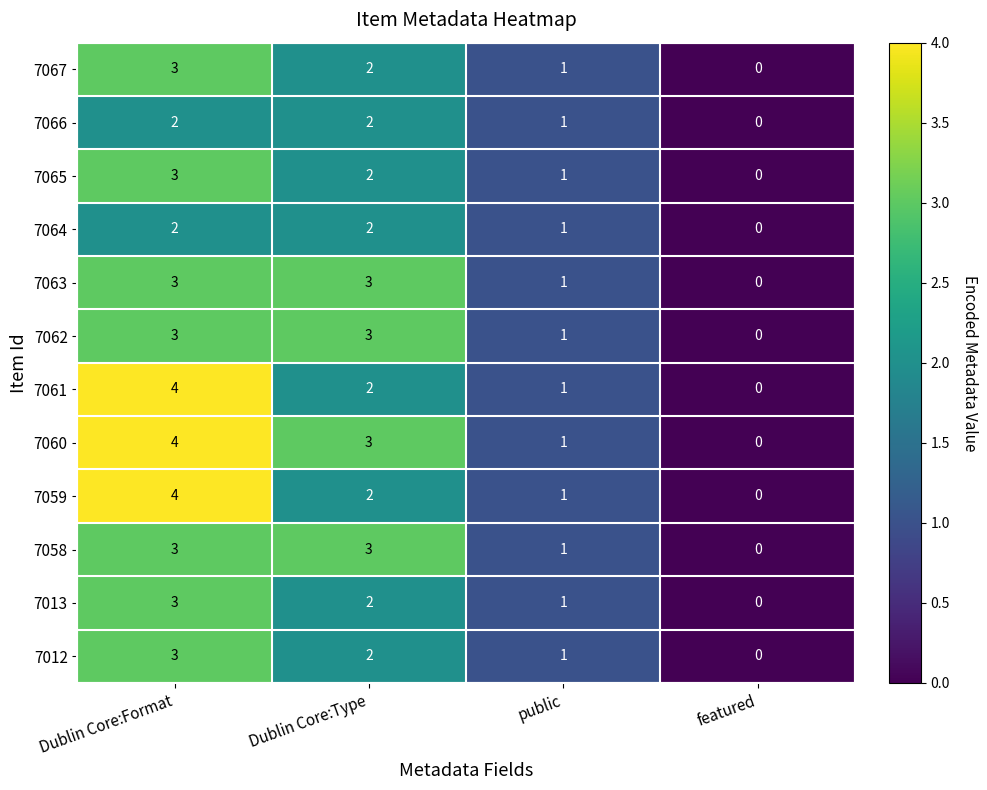

The value of 7066 at featured is 0. True or false?

True